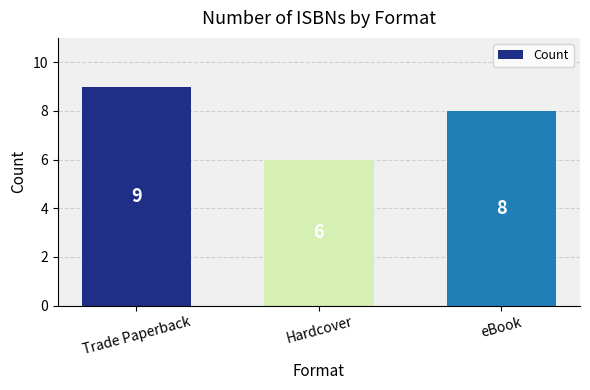

Which has a higher value, eBook or Hardcover?

eBook